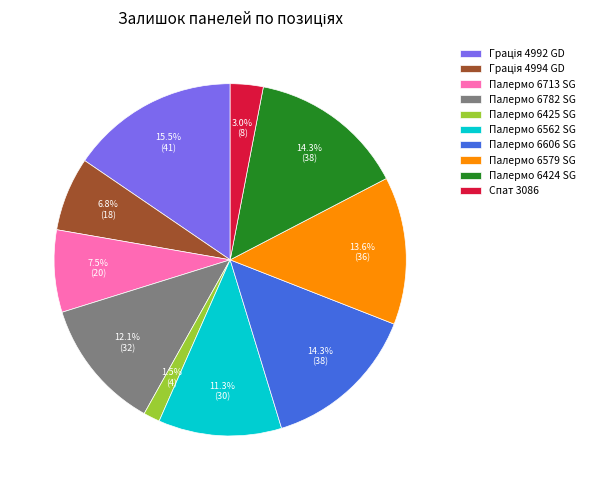

How many slices are in this pie chart?

10